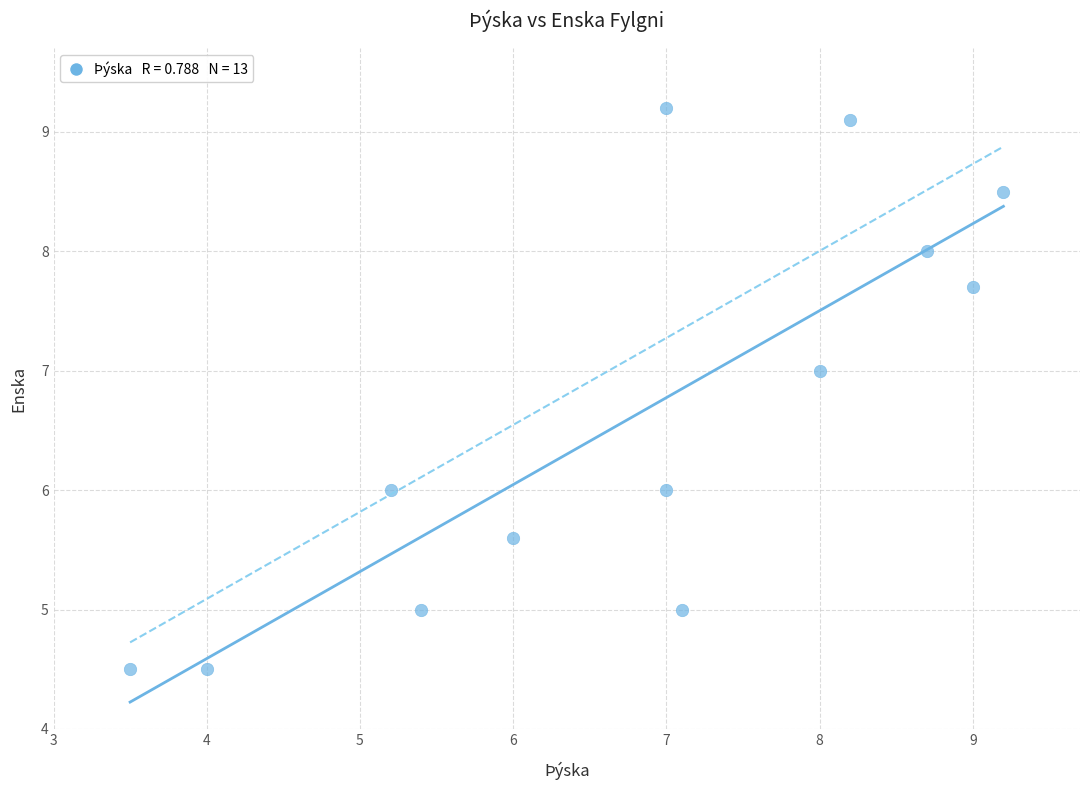

What is the range of X values (max minus min)?

5.7